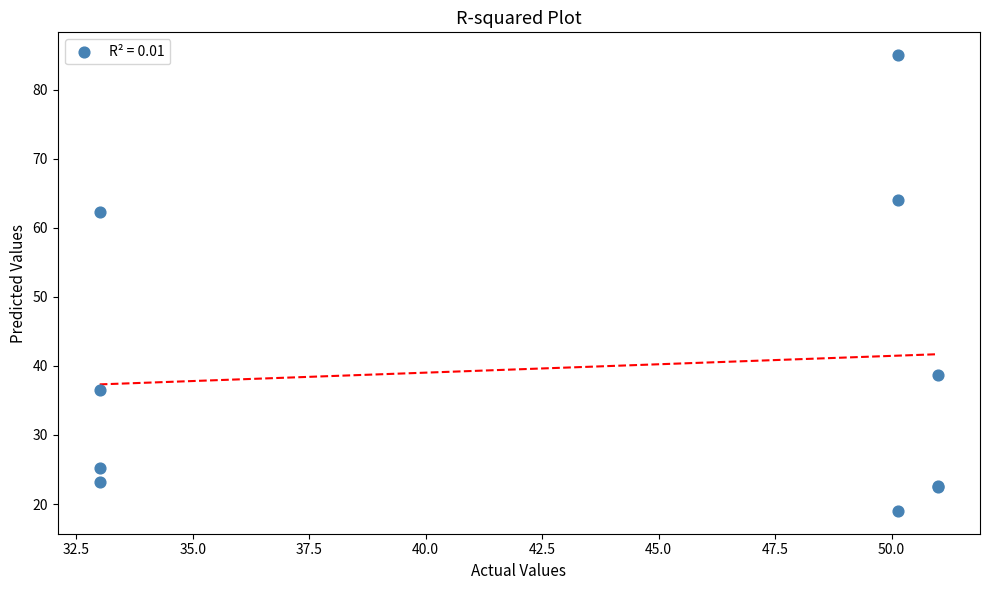

What Y value in the scatter plot is closest to 52?

62.4